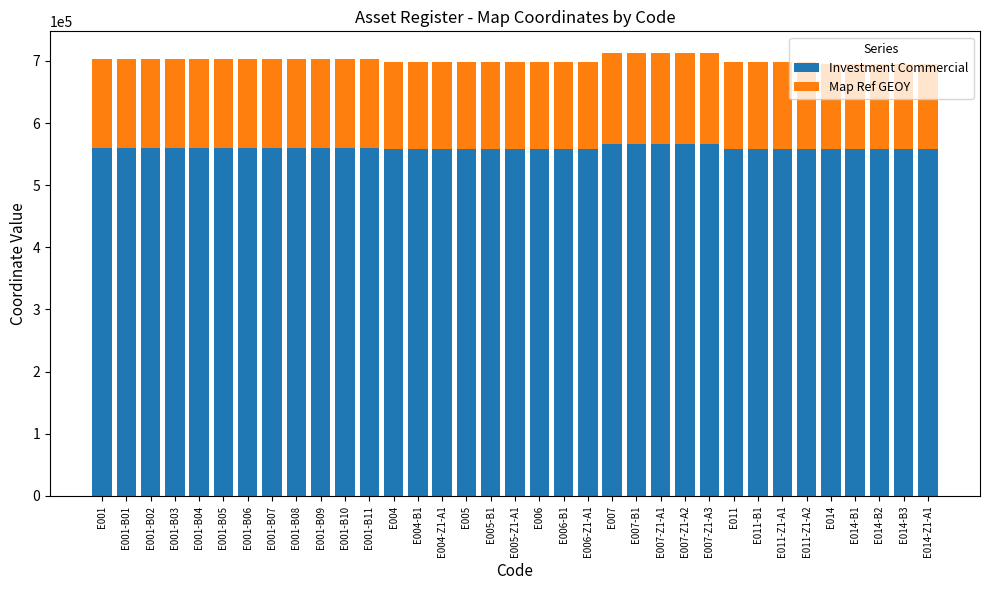

What are all the series names shown in the legend?

Investment Commercial, Map Ref GEOY